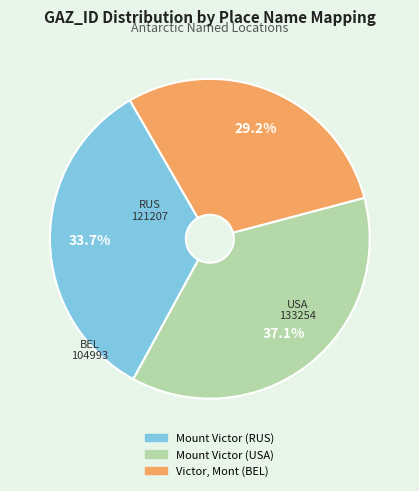

Which category has the smallest portion of the pie?

Victor, Mont (BEL)